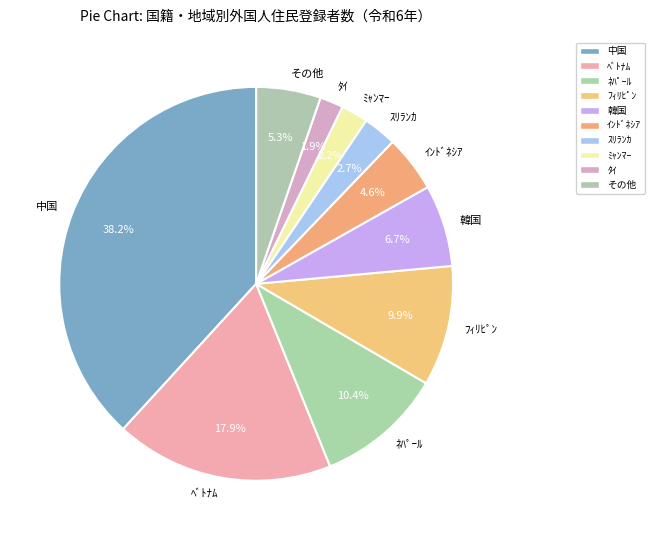

True or false: ﾀｲ accounts for 2% of the total.

True